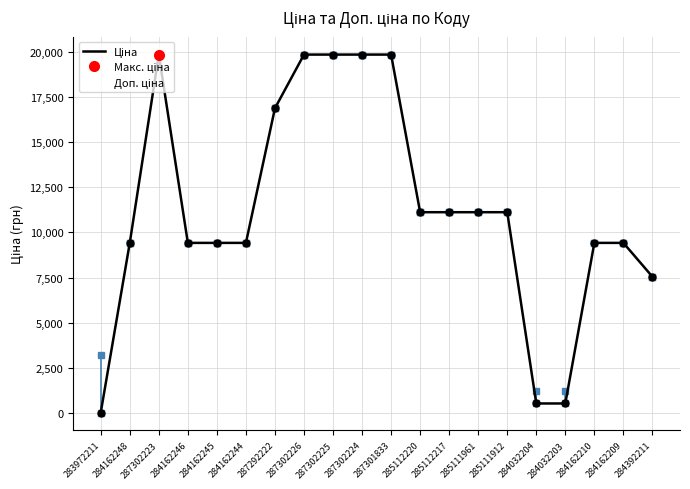

True or false: Ціна and Доп. ціна cross at least once.

False